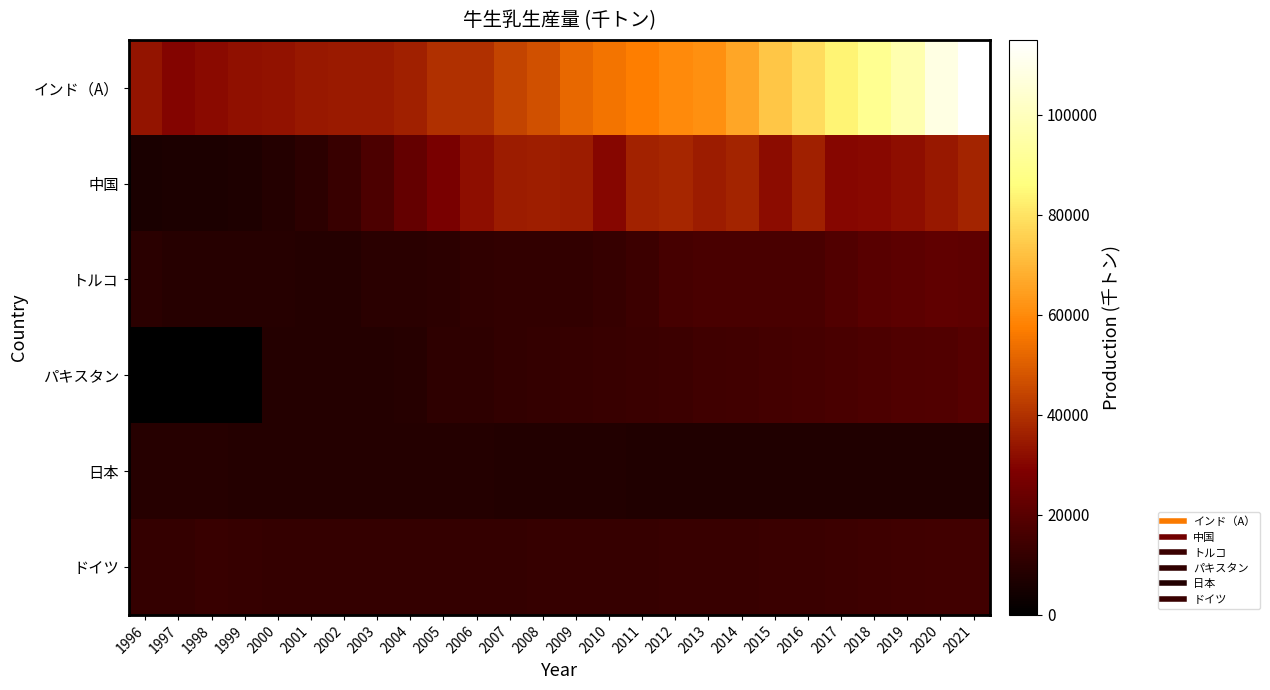

At how many categories does at least one series exceed 11665?

26